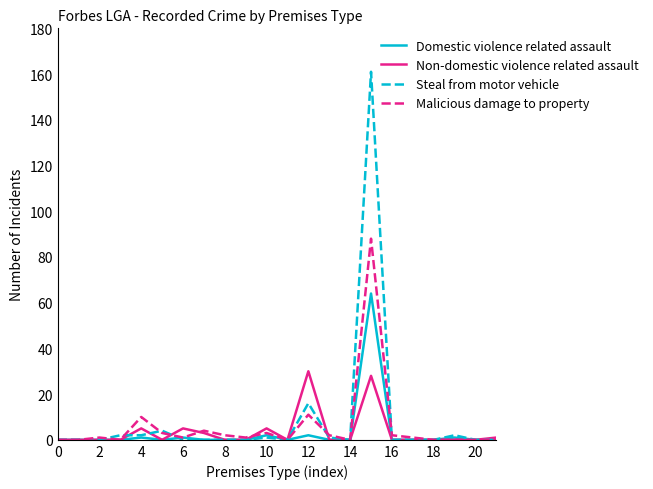

Which series has the largest range (max minus min)?

Steal from motor vehicle